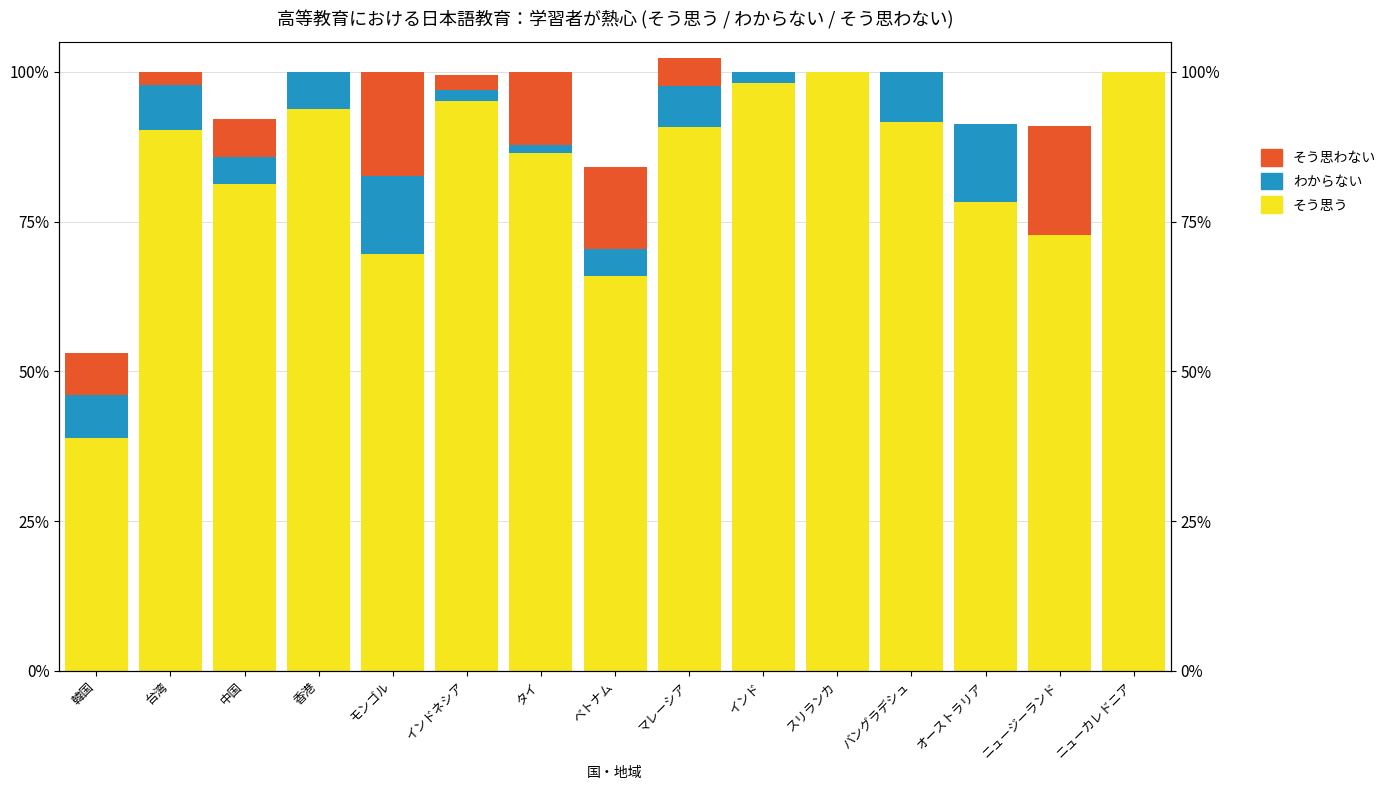

Is it true that そう思わない equals 7.4 at マレーシア?

False